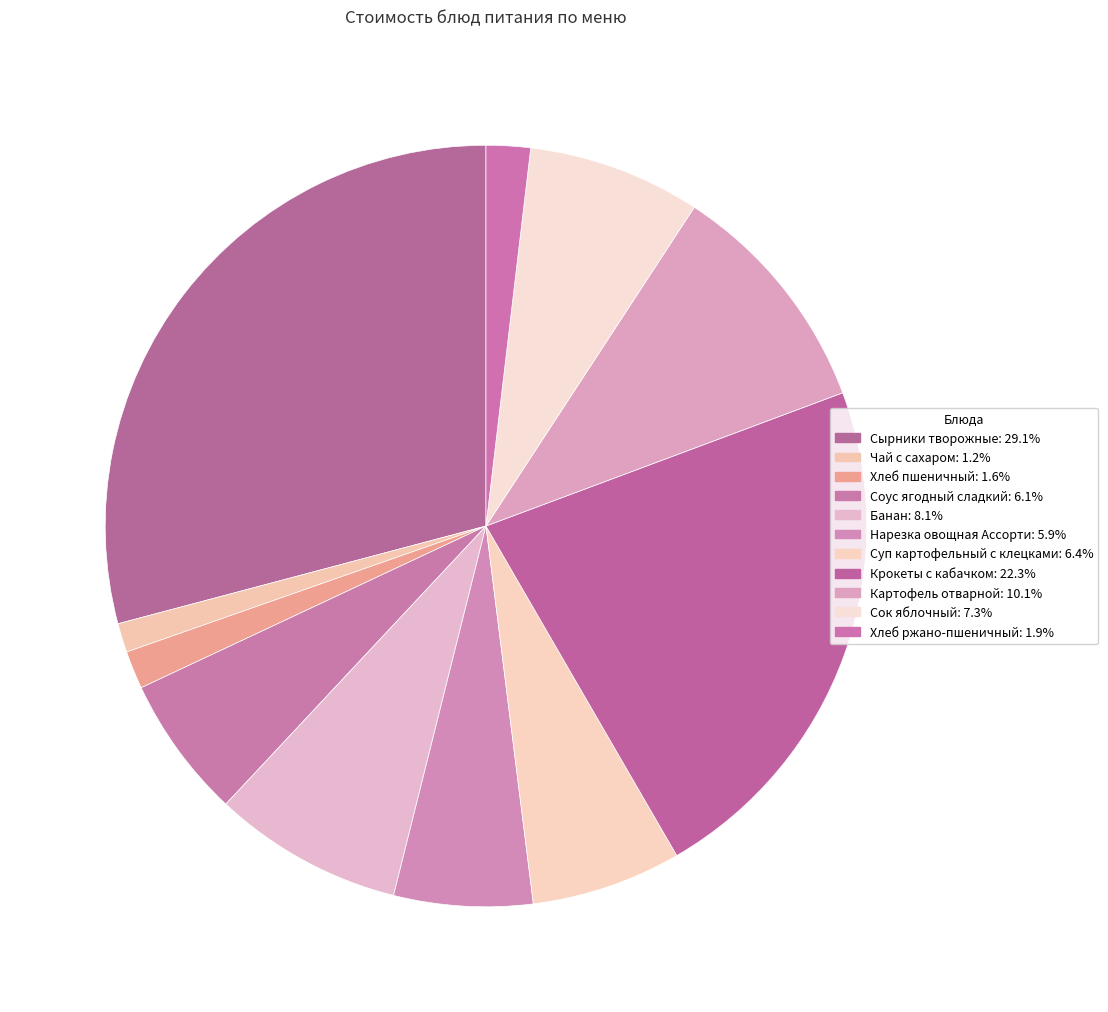

What is the largest slice in the pie chart?

Сырники творожные